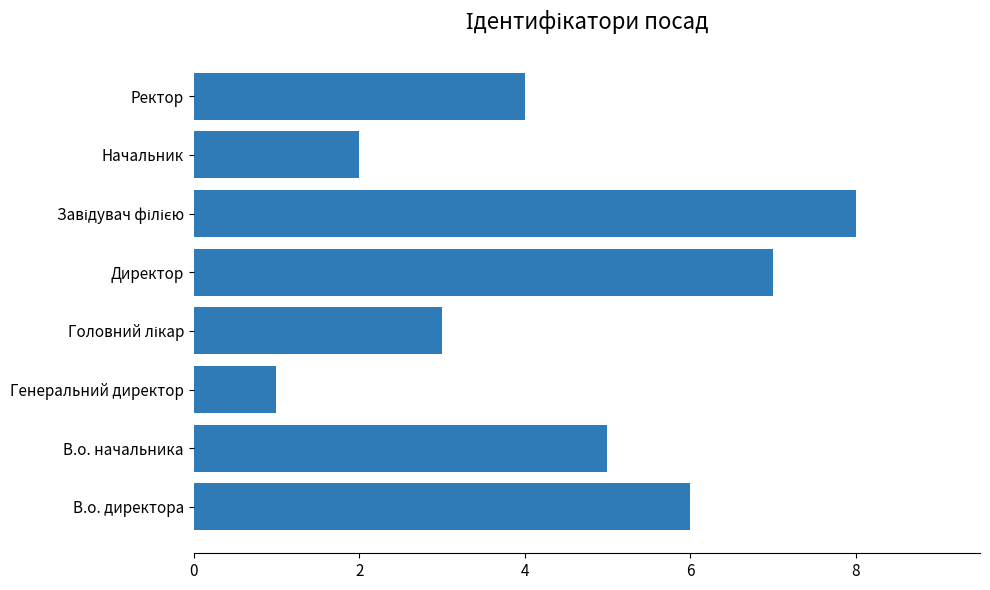

Reading top to bottom, transcribe all the data shown in this chart.

4	2	8	7	3	1	5	6